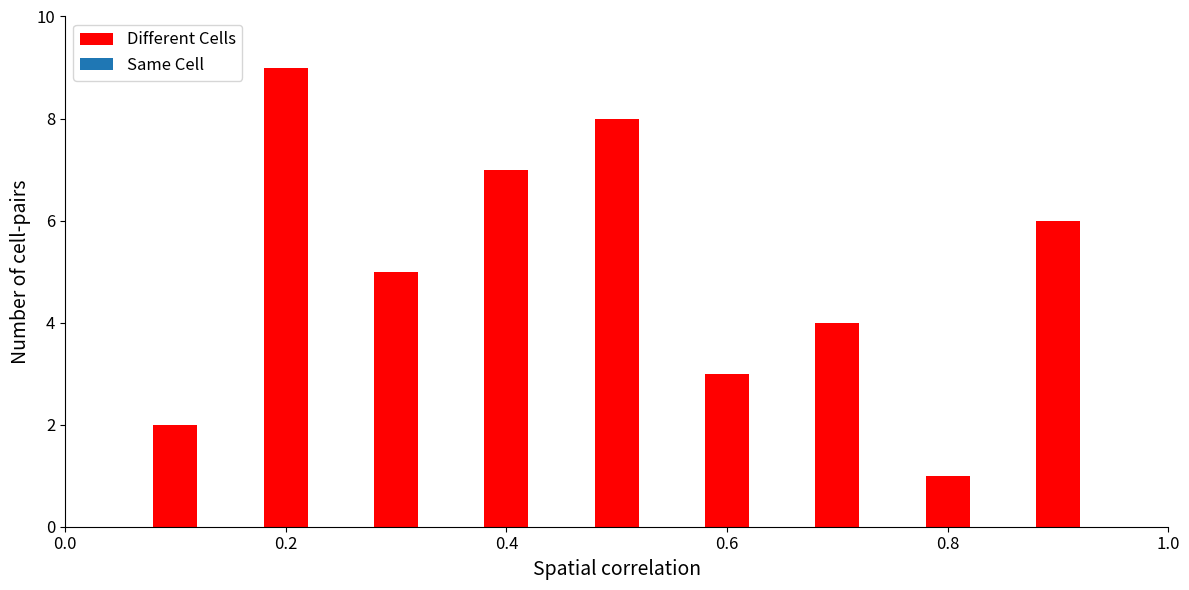

Count the number of categories in the chart.

9